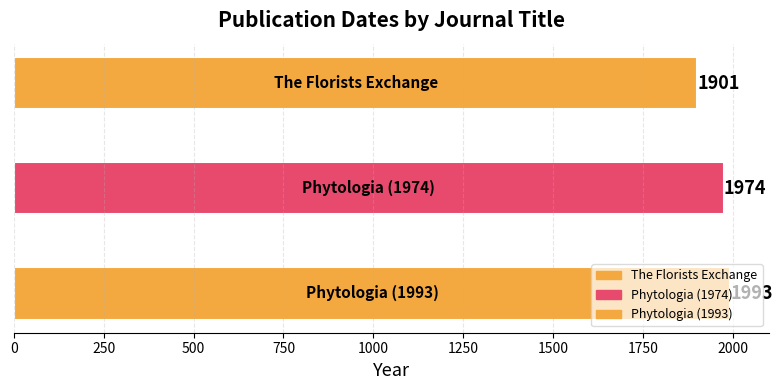

Count the values in the range 1901 to 1993.

3